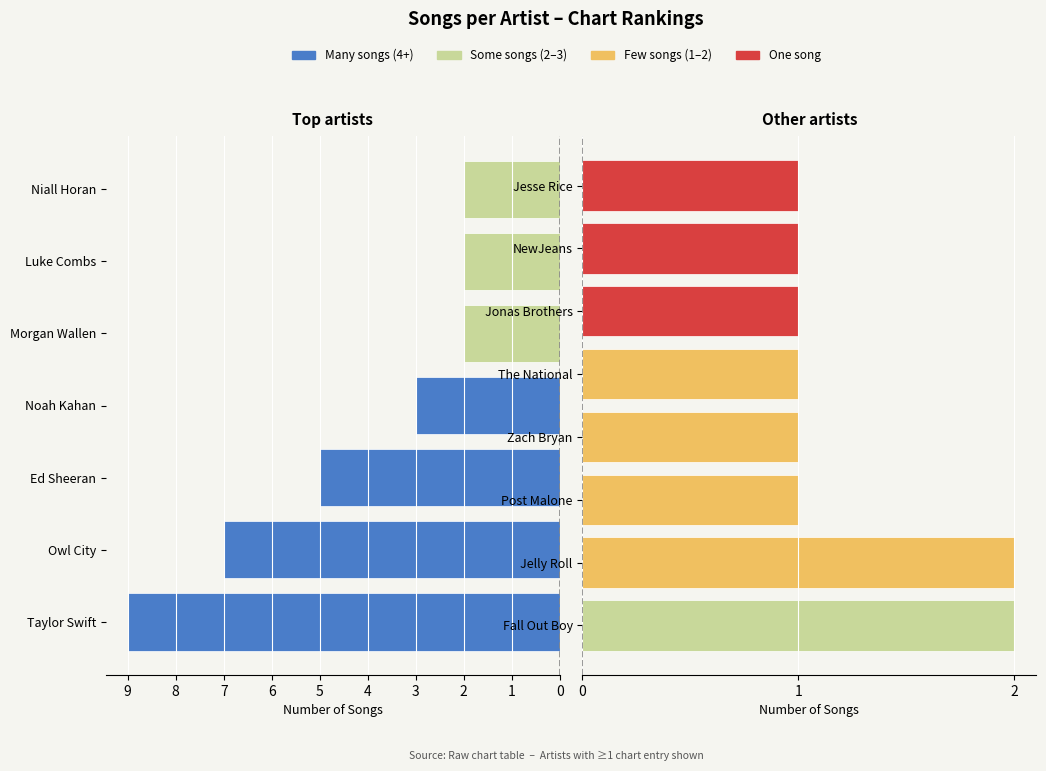

What is the approximate value at Post Malone?

1